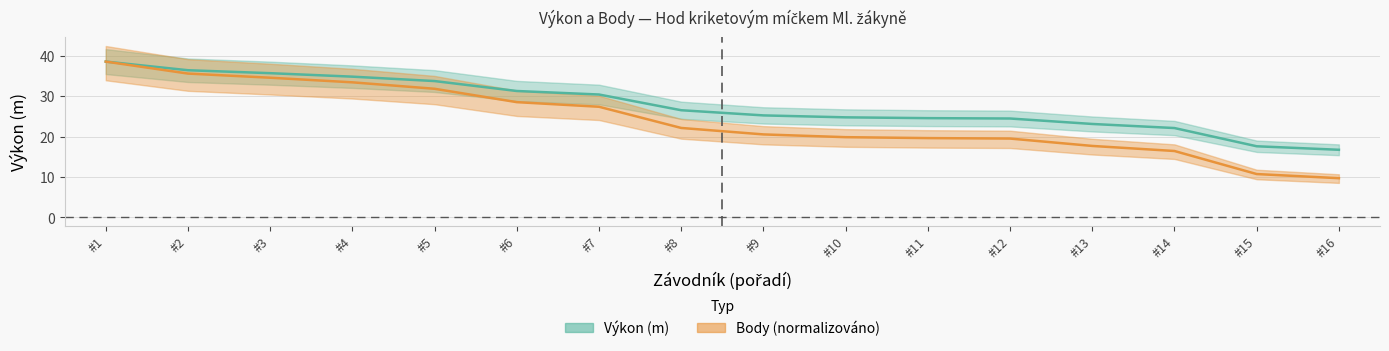

At how many categories does at least one series exceed 29?

7